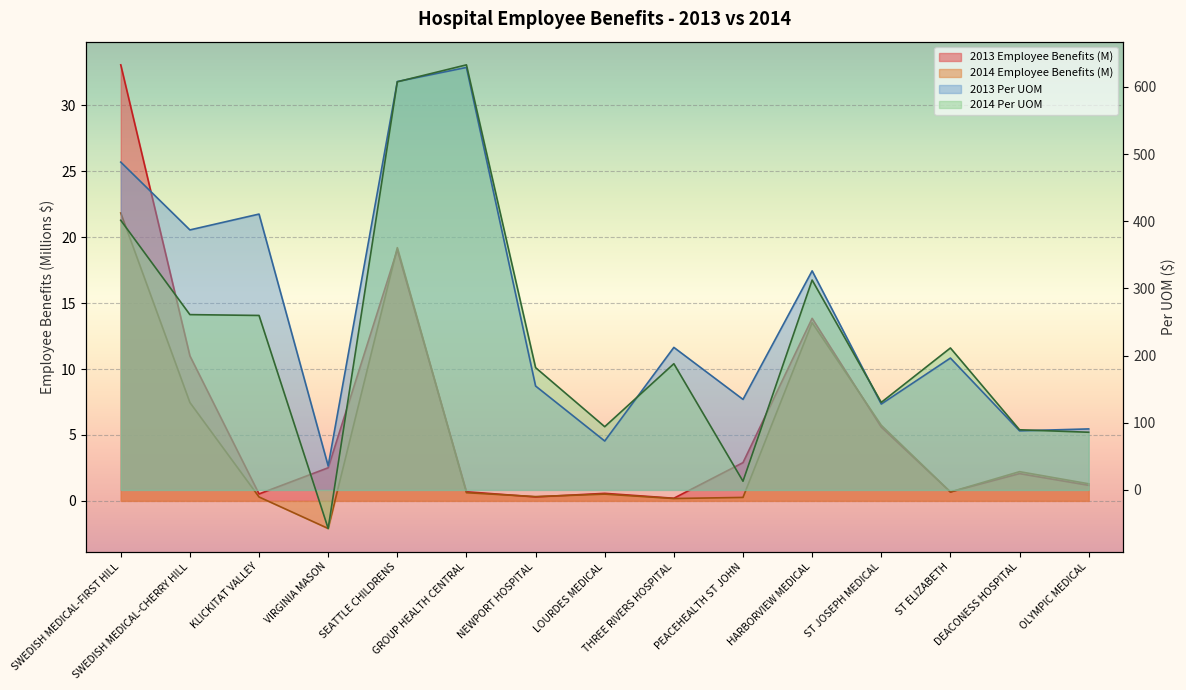

How many interior local peaks does the 2013 Per UOM series have?

5